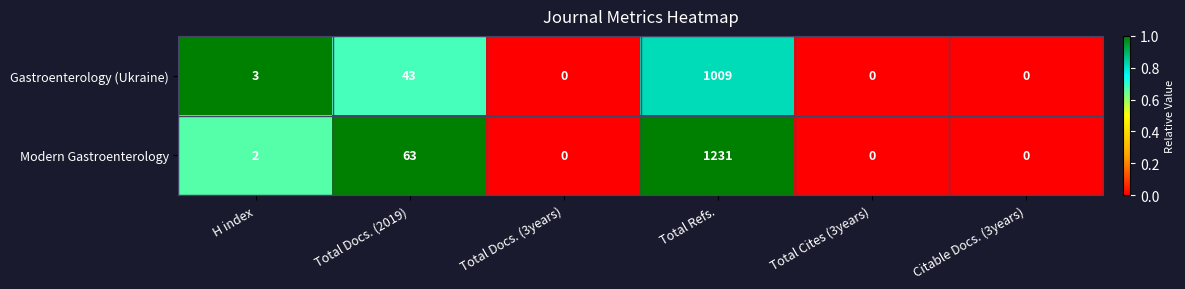

Is it true that Gastroenterology (Ukraine) equals -529 at Citable Docs. (3years)?

False